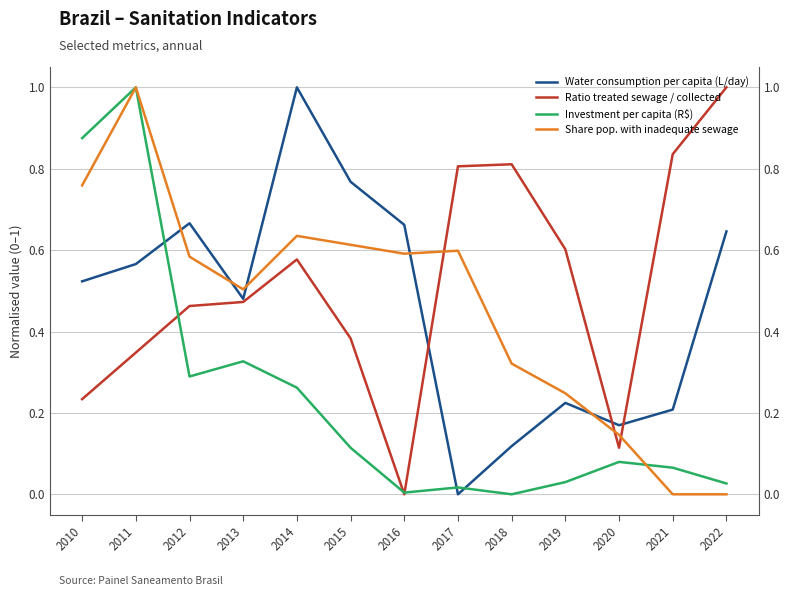

How many Water consumption per capita (L/day) values are between 0 and 1?

13